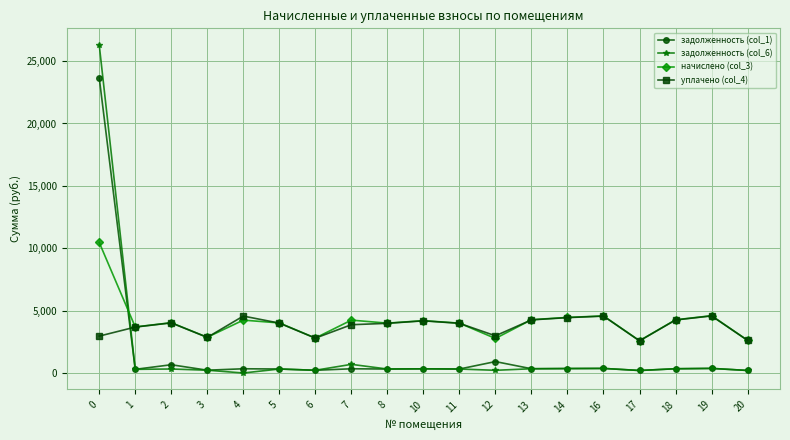

True or false: начислено (col_3) has more than 1 points higher than both neighbors.

True